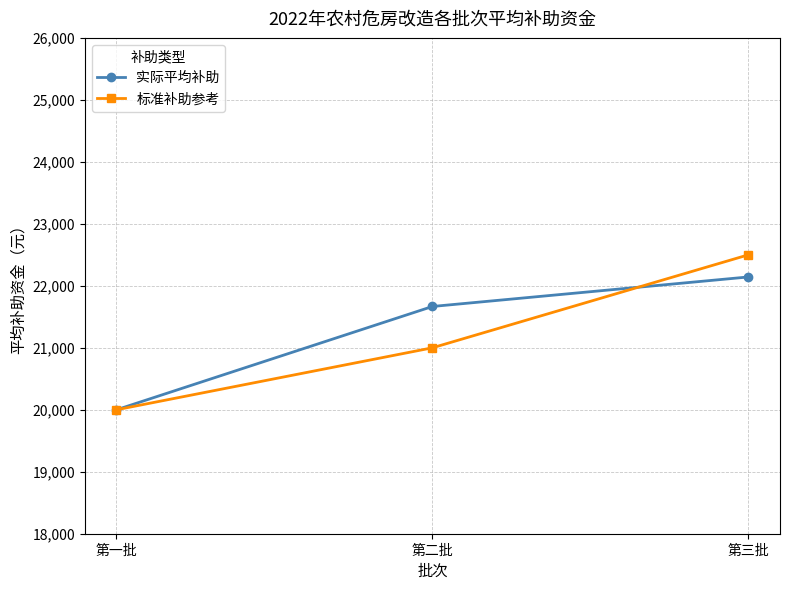

Is the value of 标准补助参考 at 第二批 greater than the value of 实际平均补助 at 第二批?

No